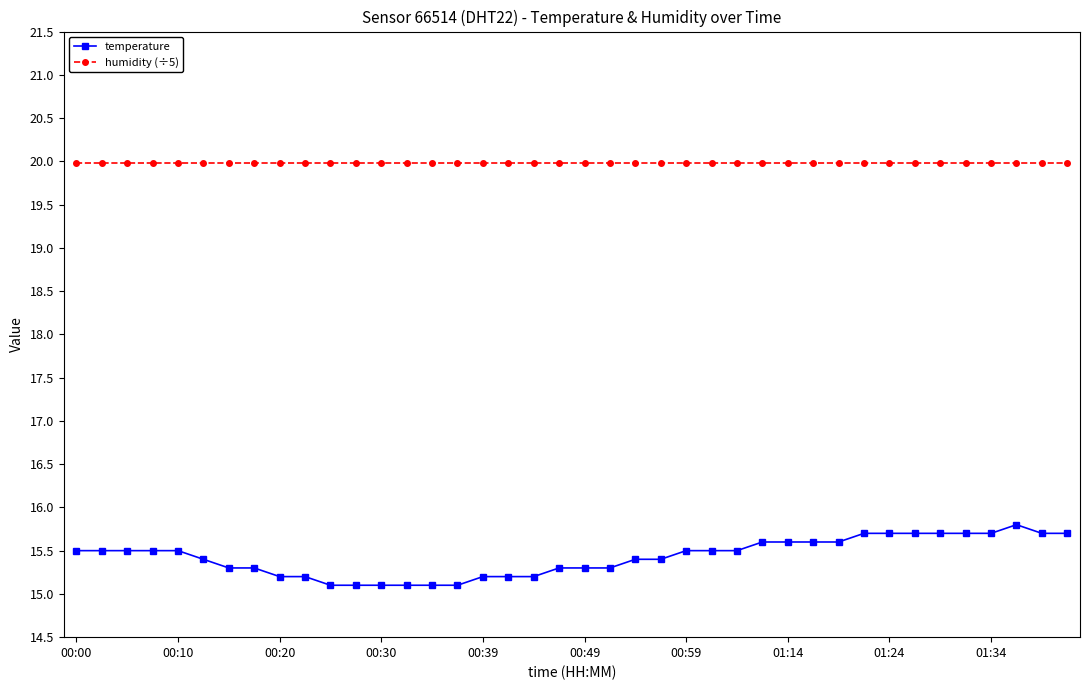

What is the sum of all temperature values?

617.1